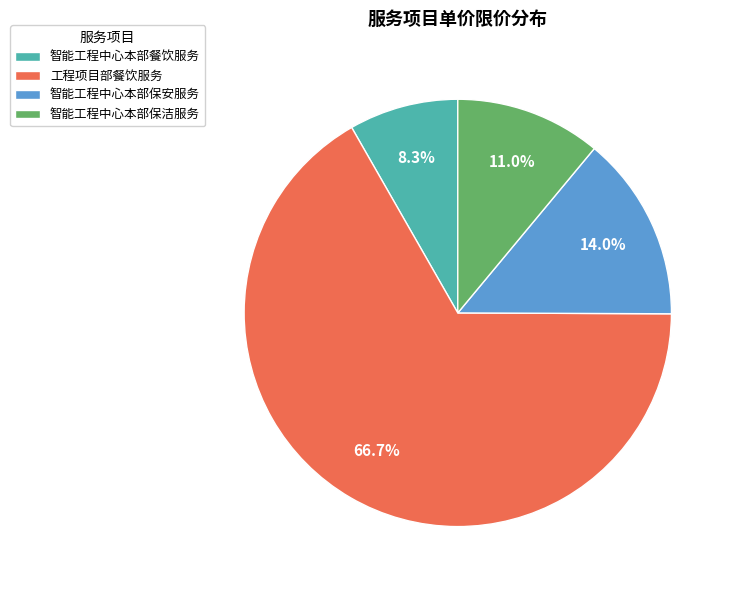

To the nearest percent, what is the difference between the 智能工程中心本部保洁服务 and 智能工程中心本部保安服务 slice percentages?

3%